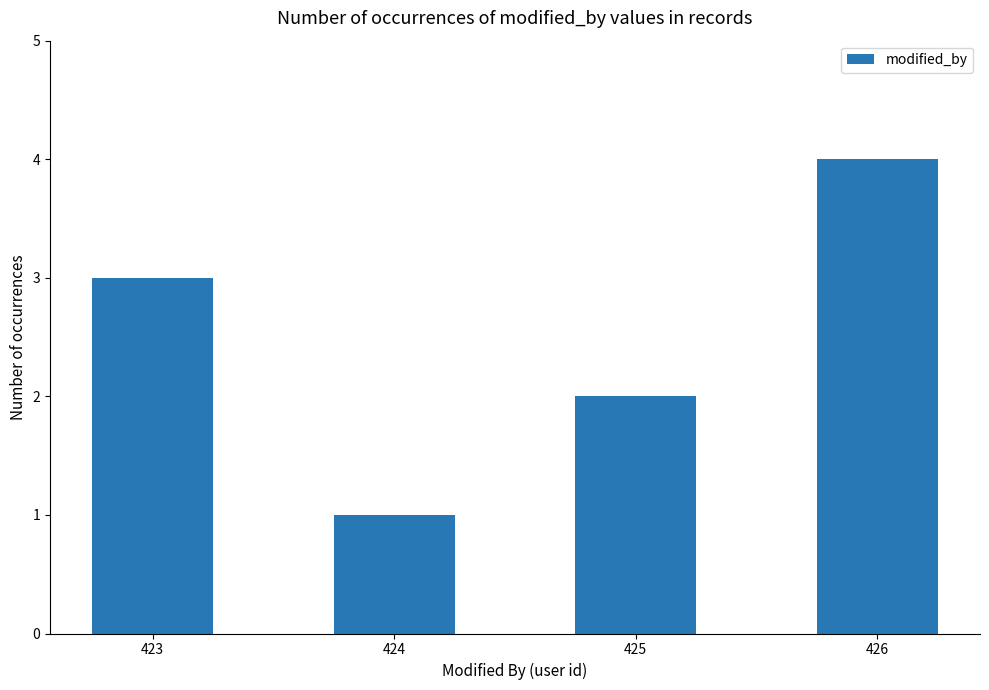

Reading left to right, transcribe all the data shown in this chart.

3	1	2	4